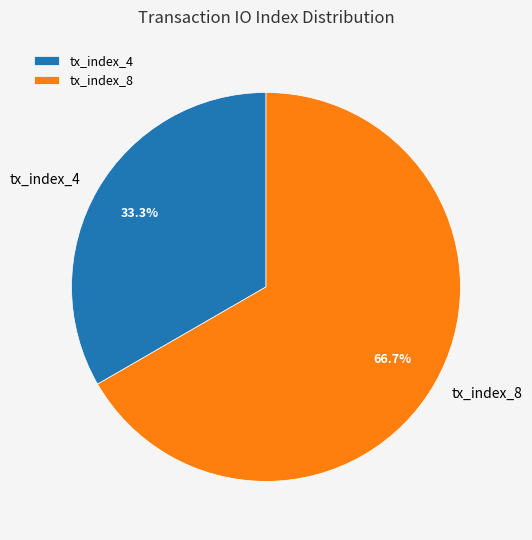

To the nearest percent, what is the difference between the tx_index_8 and tx_index_4 slice percentages?

33%